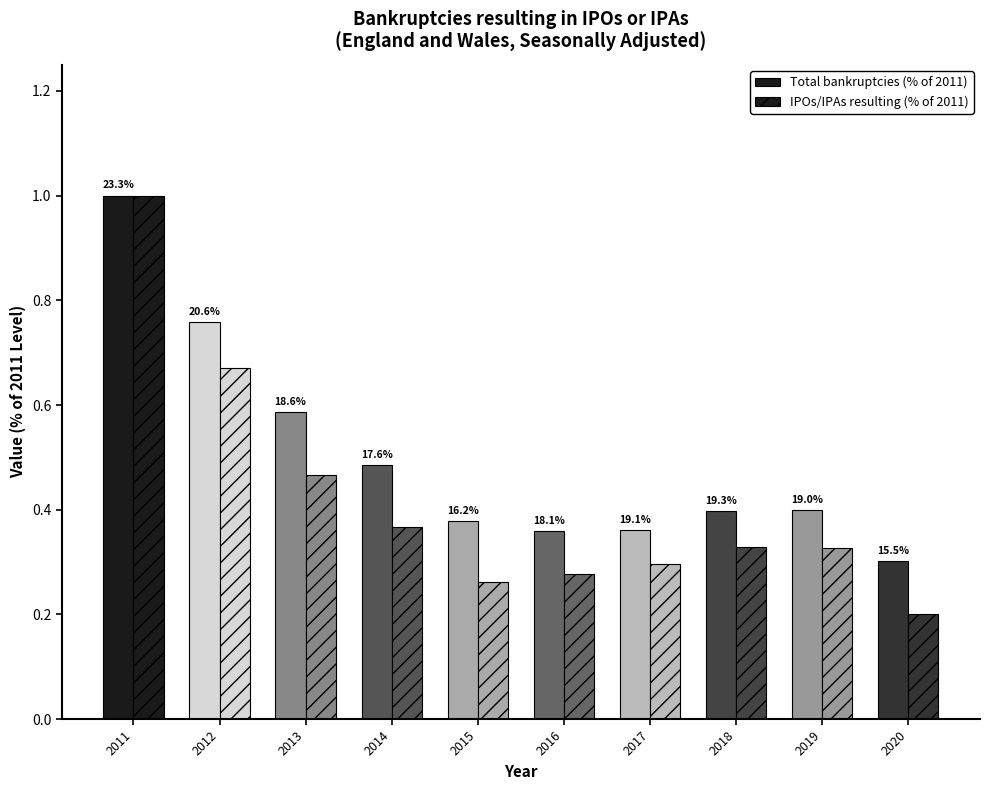

Which series changed the most between 2013 and 2019?

Total bankruptcies (% of 2011)